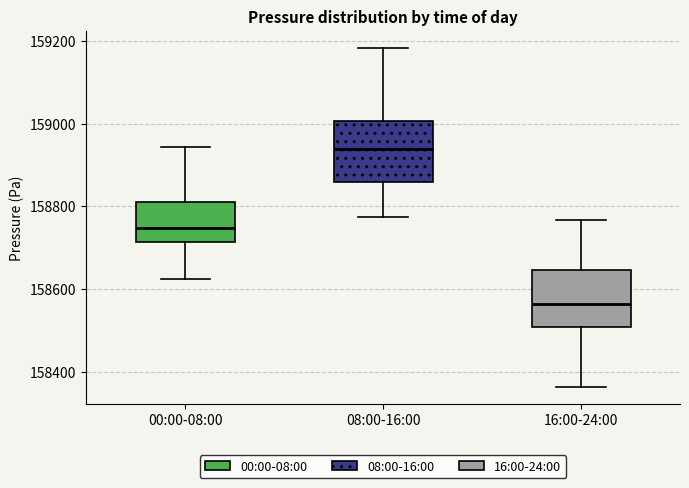

Which box's median line is the highest?

08:00-16:00